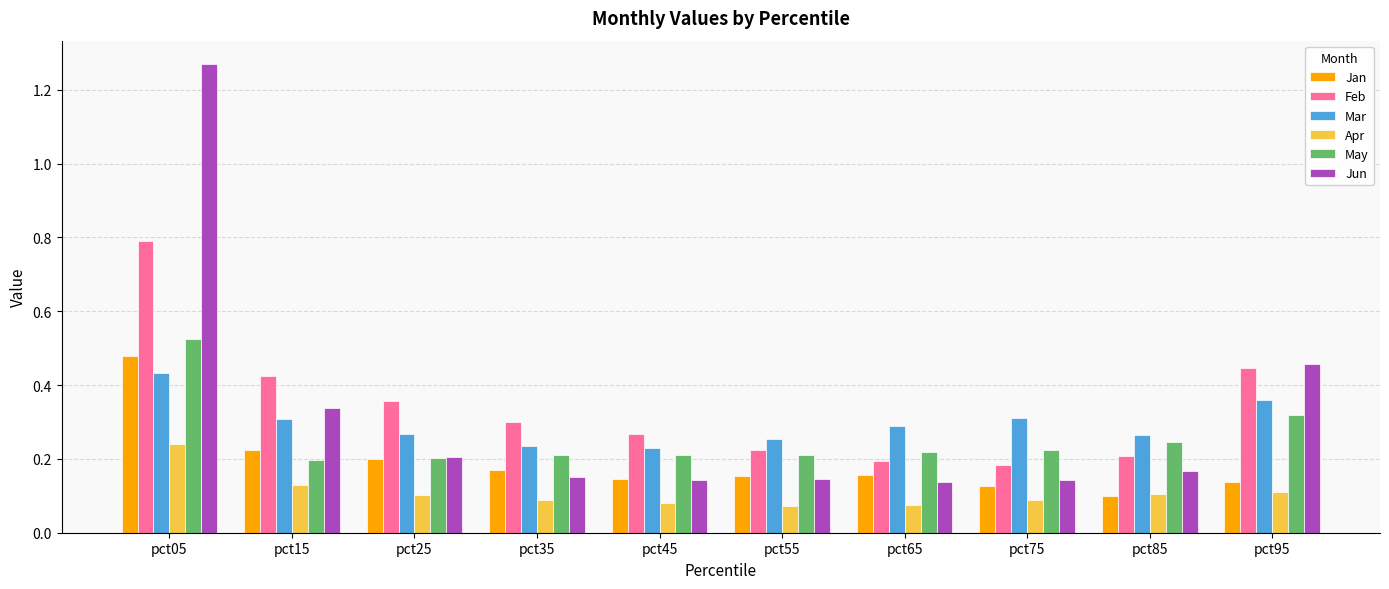

At how many categories does at least one series exceed 0?

10